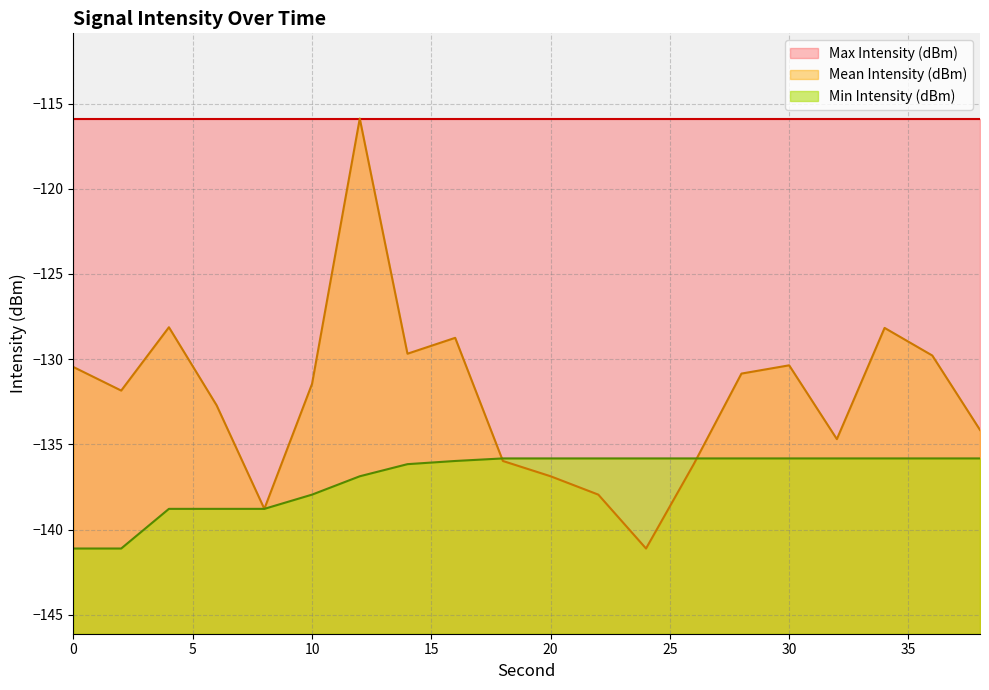

Read the Mean Intensity (dBm) value at 28.

-130.8